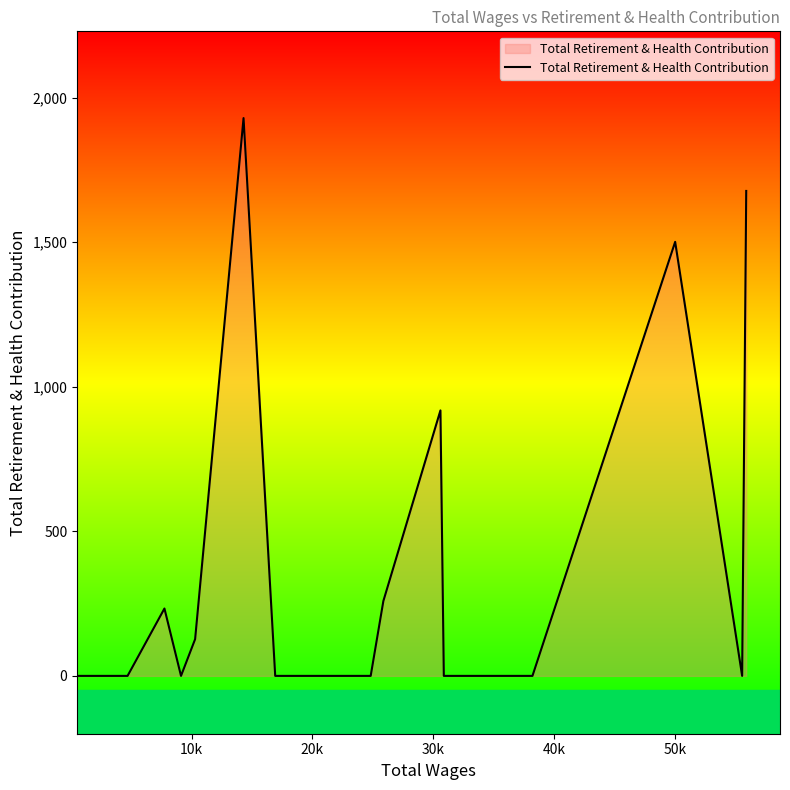

What is the maximum value shown in the chart?

1929